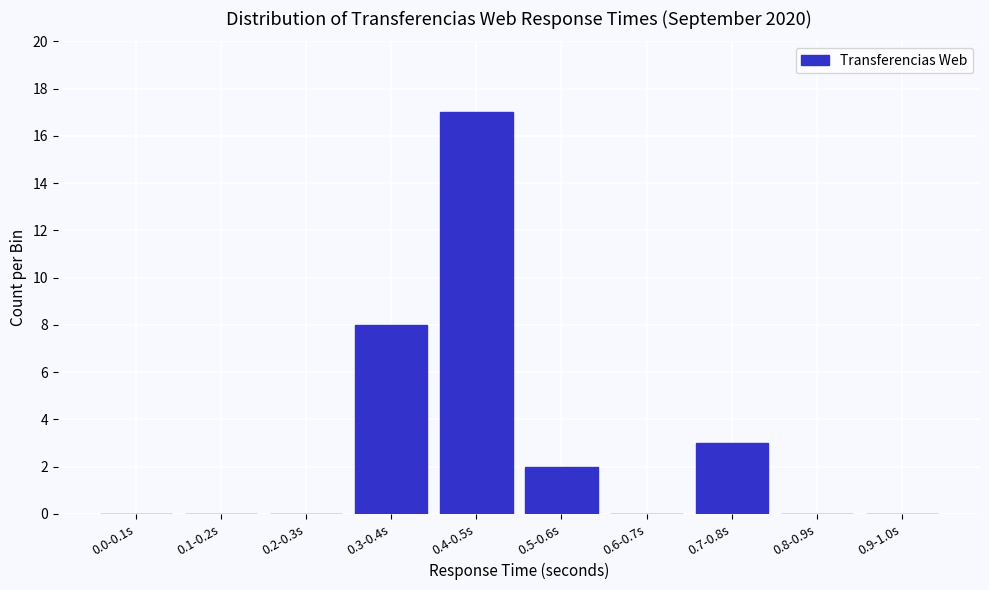

Reading right to left, transcribe all the data shown in this chart.

0.9-1.0s=0	0.8-0.9s=0	0.7-0.8s=3	0.6-0.7s=0	0.5-0.6s=2	0.4-0.5s=17	0.3-0.4s=8	0.2-0.3s=0	0.1-0.2s=0	0.0-0.1s=0